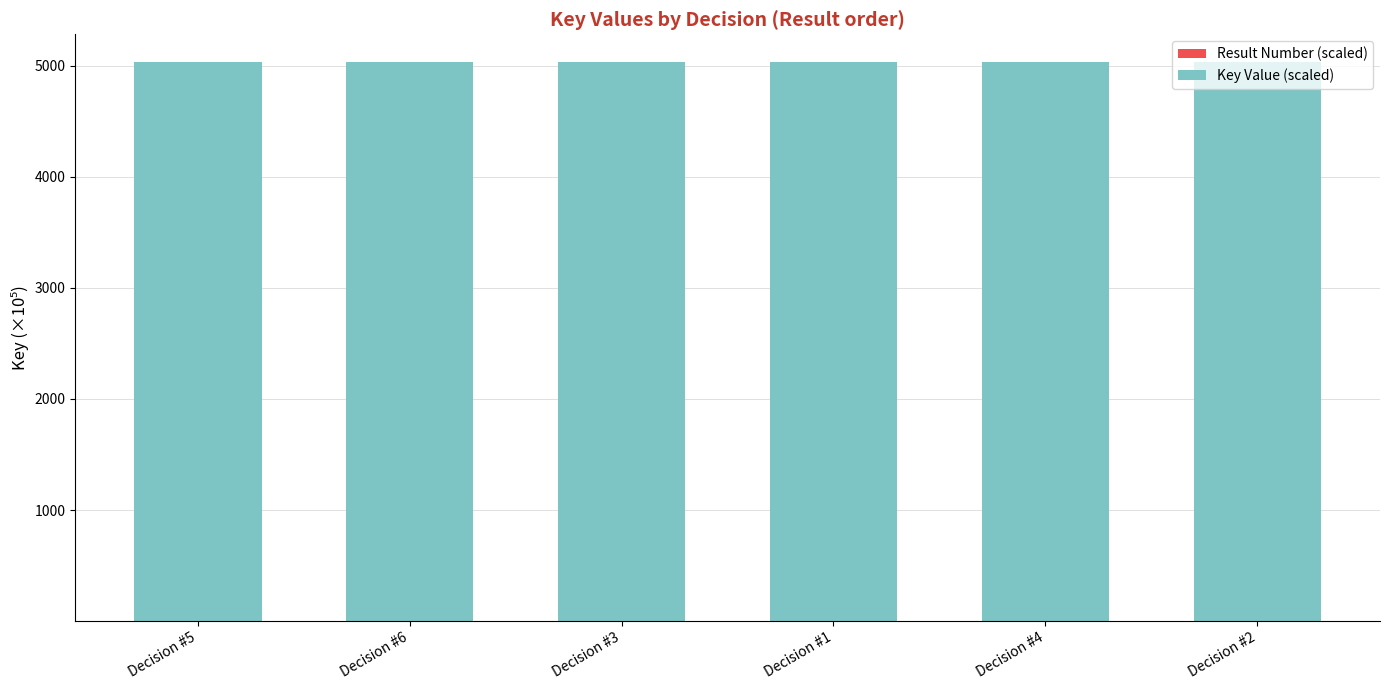

True or false: Result Number (scaled) has a value of 0.1 at Decision #4.

True